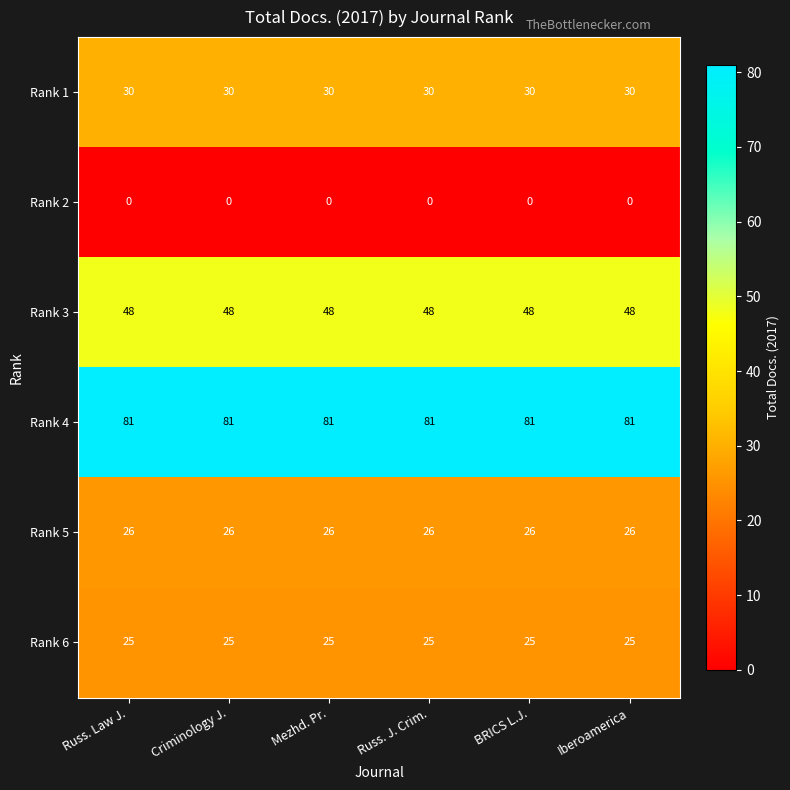

What is the sum of the Rank 3 values at Russ. J. Crim. and Criminology J.?

96